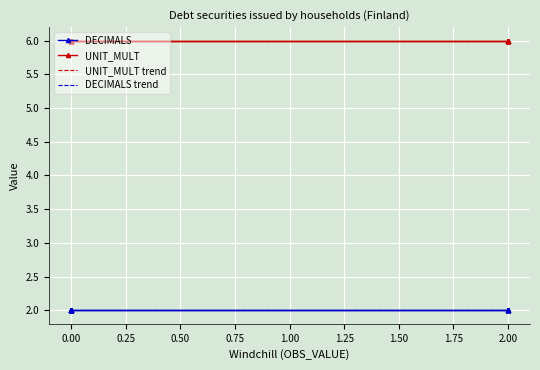

True or false: UNIT_MULT trend and DECIMALS trend cross at least once.

False